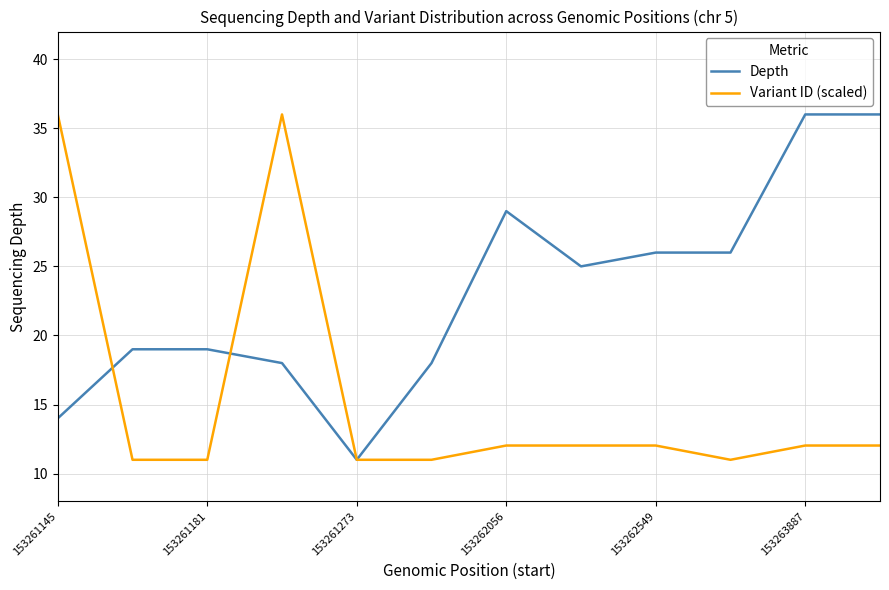

Which series has the largest total across all categories?

Depth